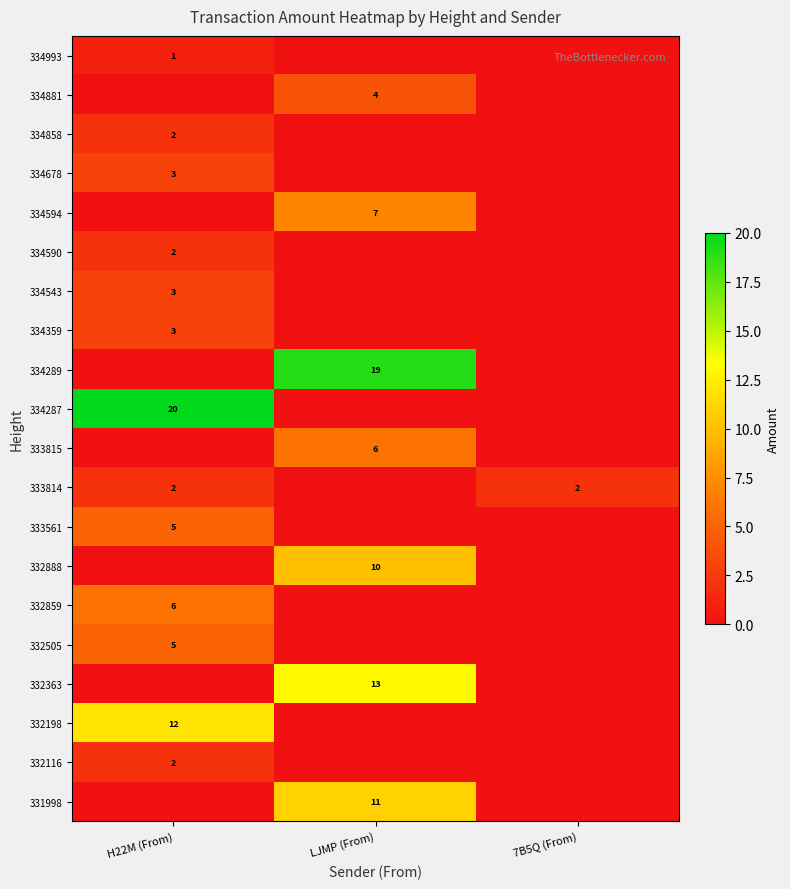

Is it true that 334287 equals 6 at H22M (From)?

False